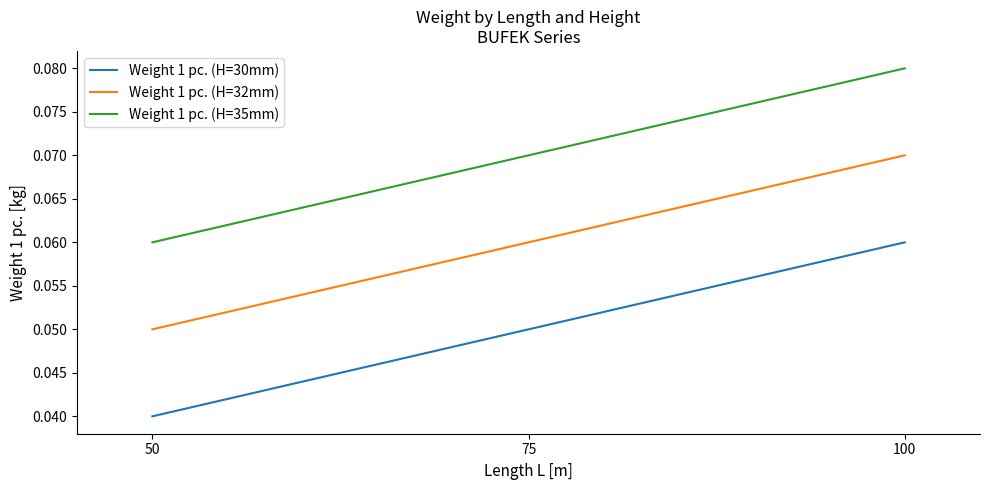

At which category is the sum across all series the highest?

100